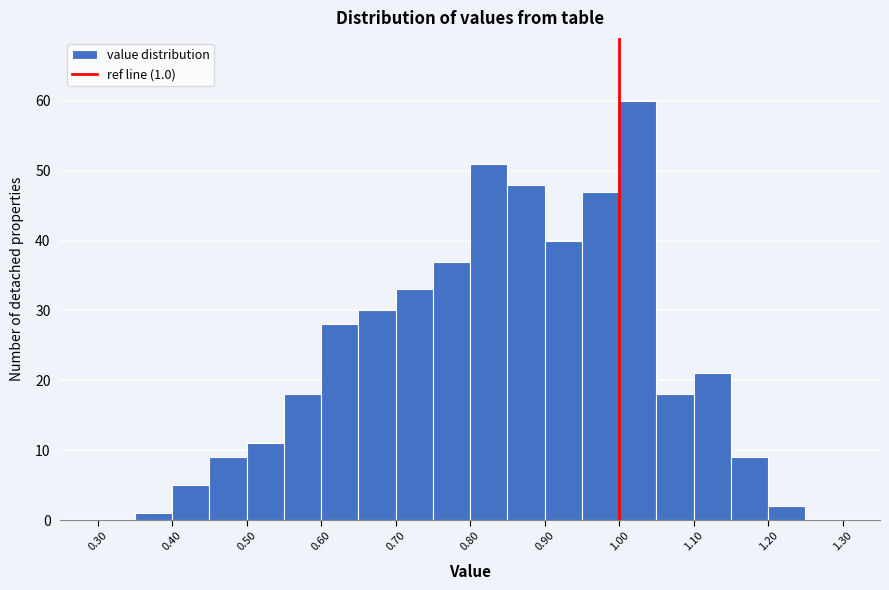

Which range on the x-axis has the tallest bar?

1.00 to 1.05